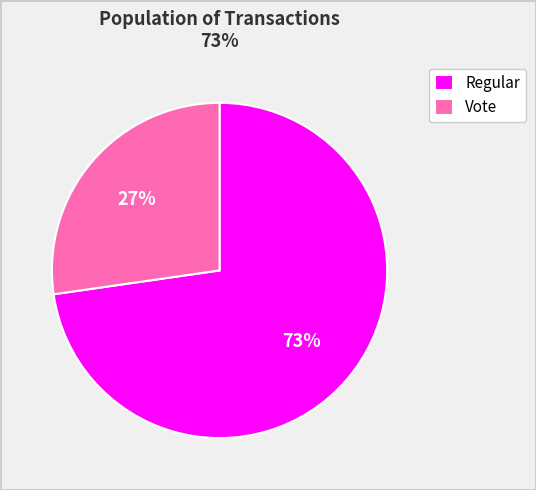

Which has a higher value, Regular or Vote?

Regular